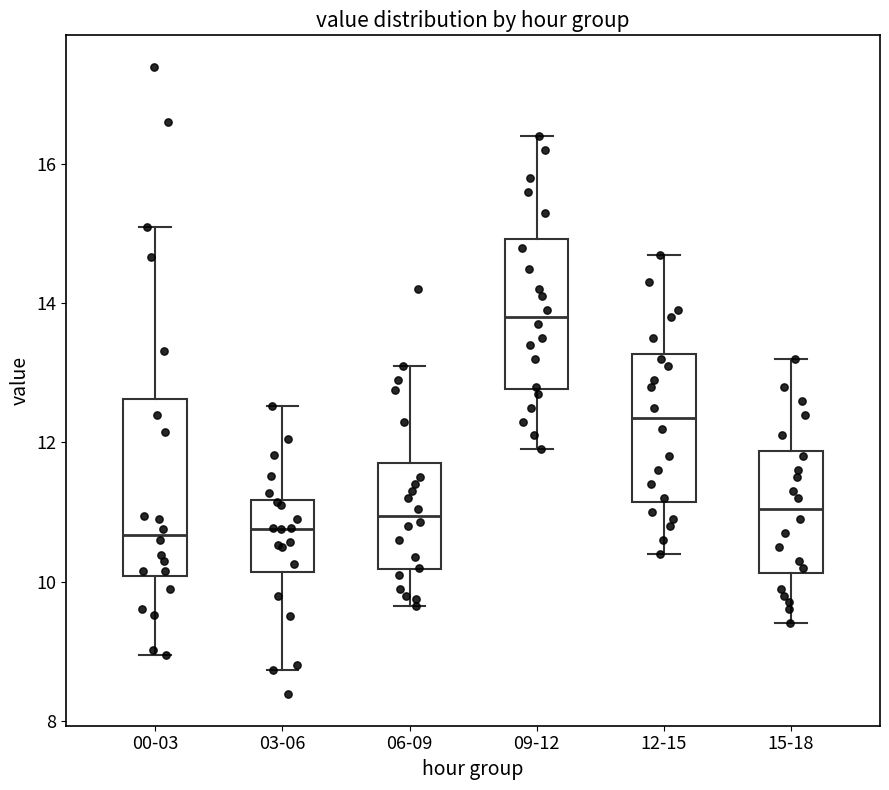

Which box is the tallest, from its lower edge to its upper edge?

00-03